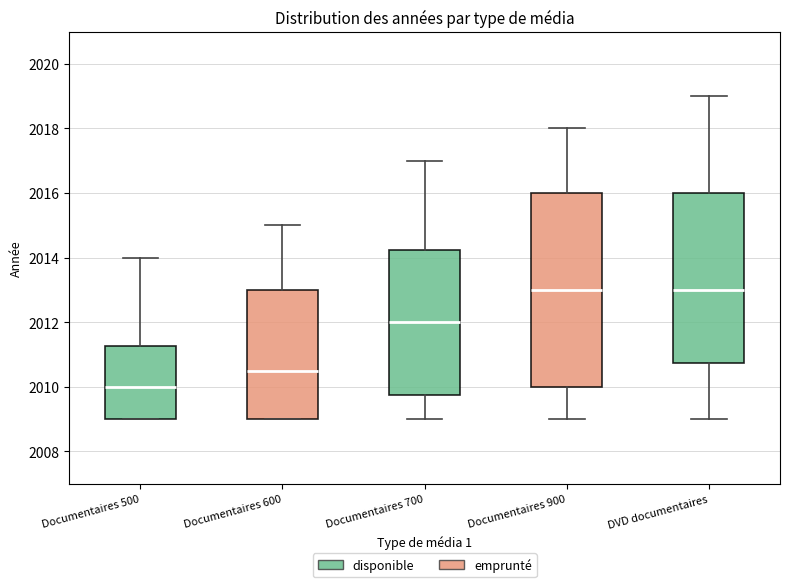

Reading left to right, transcribe this box plot: for each box, give where its median line is, the range the box spans, and where its two whiskers end, as read against the y-axis. The values are not printed on the chart, so give them approximately, as read against the axis.

Documentaires 500: median 2010.0, box 2009.0 to 2011.2, whiskers 2009.0 to 2014.0
Documentaires 600: median 2010.6, box 2009.0 to 2013.0, whiskers 2009.0 to 2015.0
Documentaires 700: median 2012.0, box 2009.8 to 2014.2, whiskers 2009.0 to 2017.0
Documentaires 900: median 2013.0, box 2010.0 to 2016.0, whiskers 2009.0 to 2018.0
DVD documentaires: median 2013.0, box 2010.8 to 2016.0, whiskers 2009.0 to 2019.0